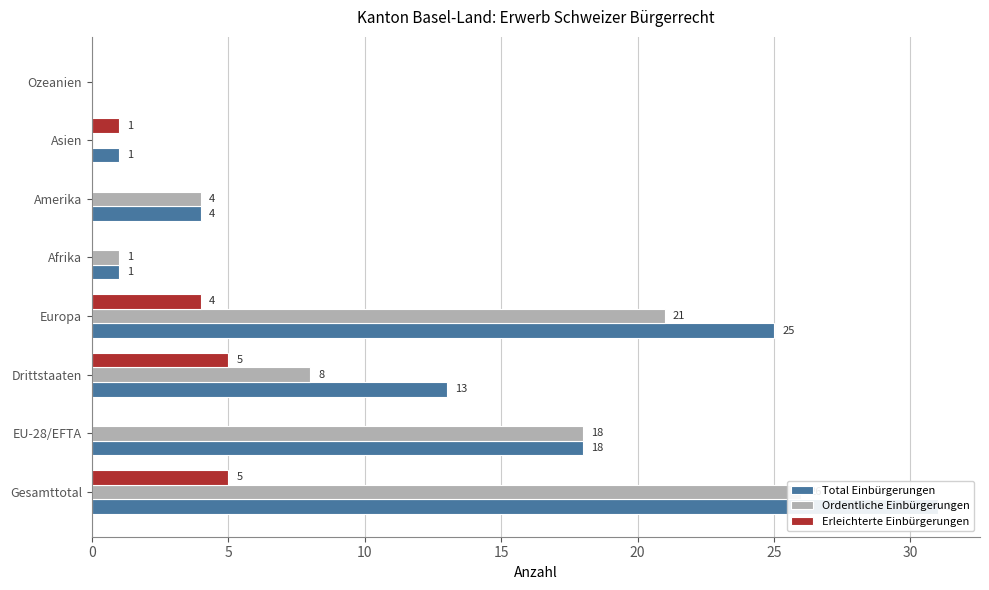

Which series has the largest total across all categories?

Total Einbürgerungen